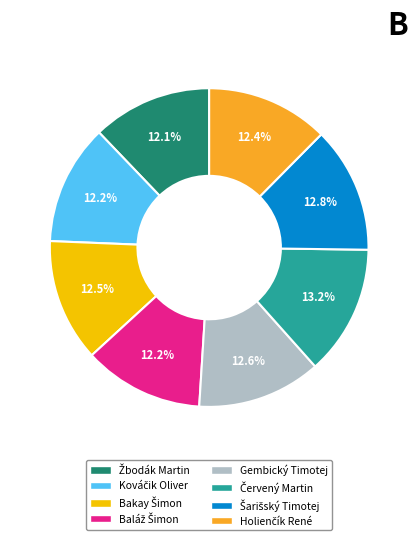

Does any single category account for the majority?

No